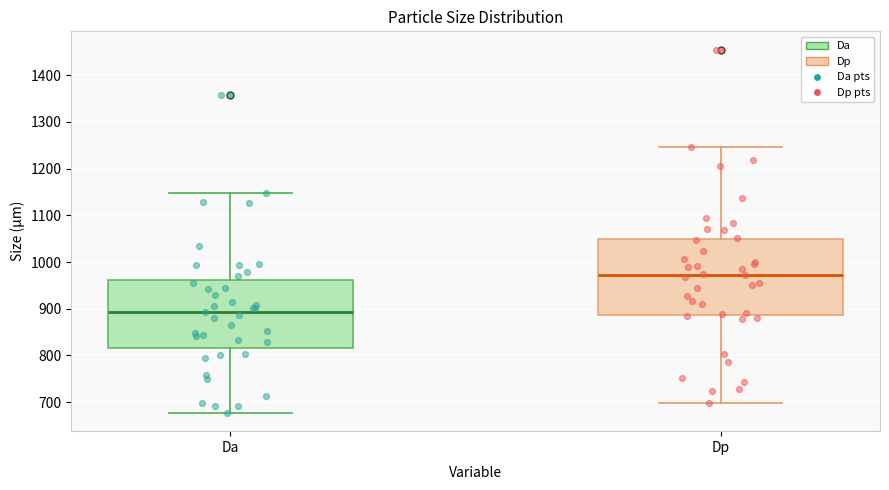

Which box's median line is the highest?

Dp